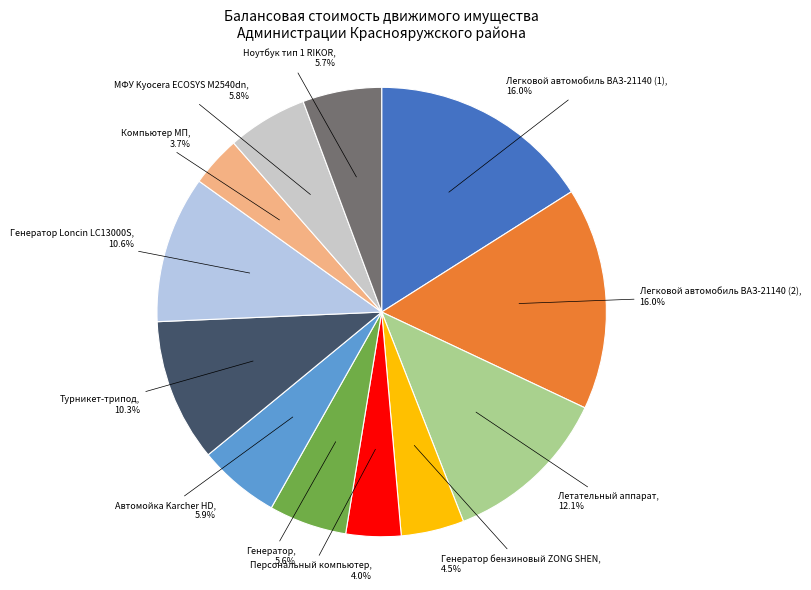

Is there any slice that represents more than half of the pie?

No